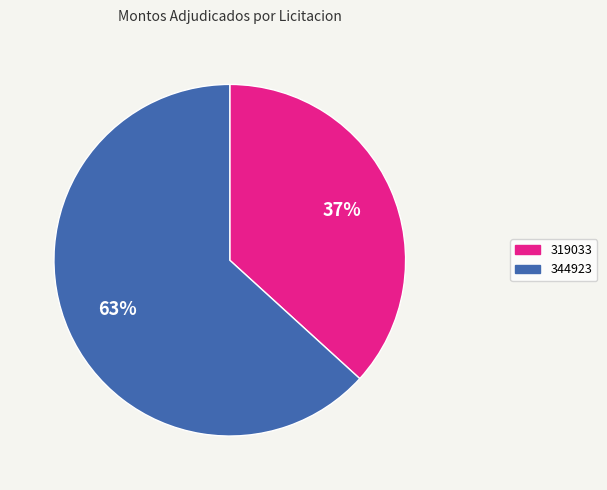

To the nearest percent, what is the difference between the largest and smallest slice percentages?

26%